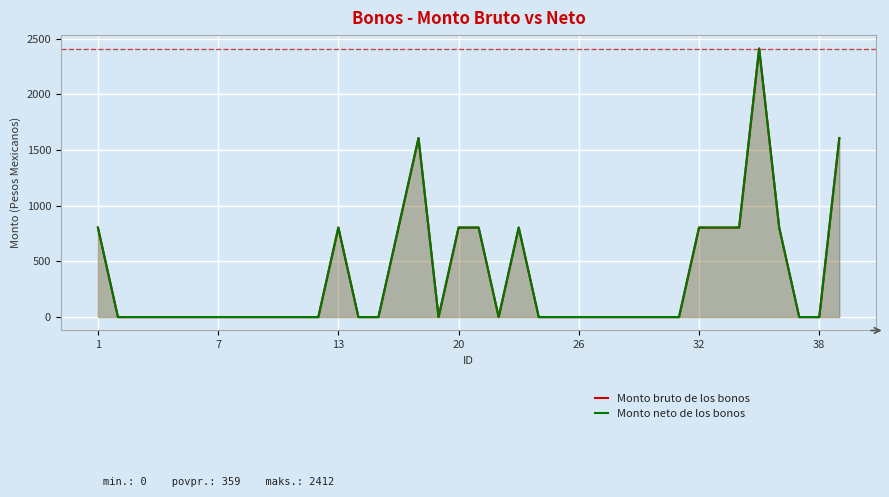

How many Monto neto de los bonos values are between 0 and 804?

35